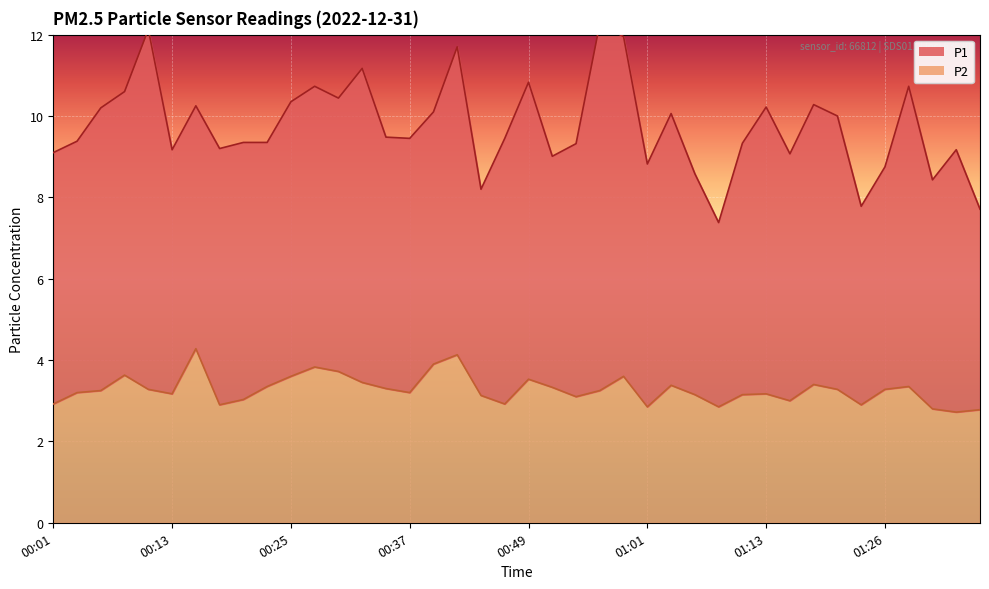

What position from the right is 00:56?

17